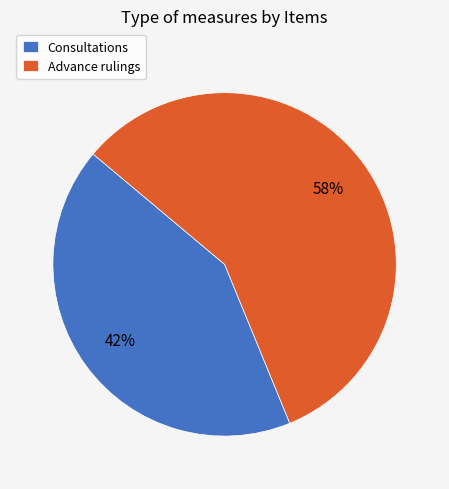

What is the majority slice?

Advance rulings